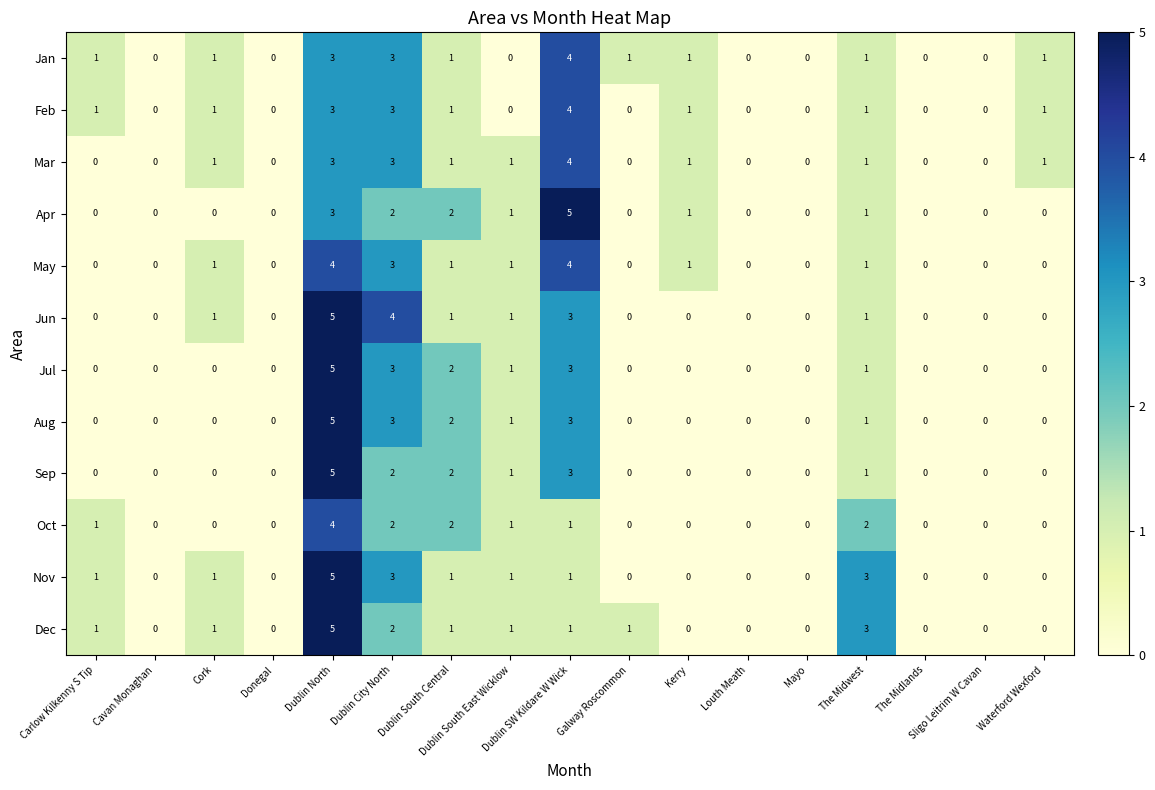

Count the Aug values in the range 0 to 1.

13